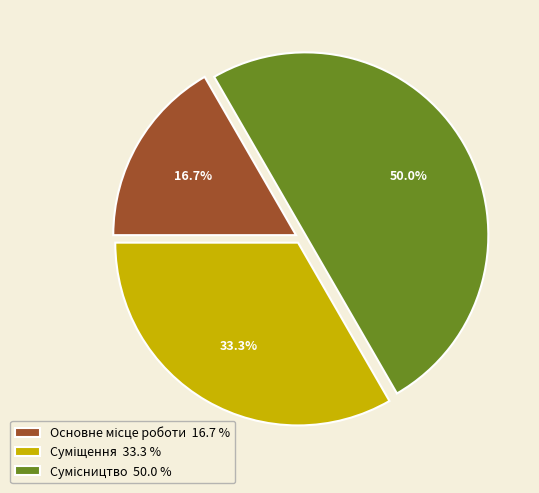

What percentage is NOT represented by Сумісництво?

50.0%